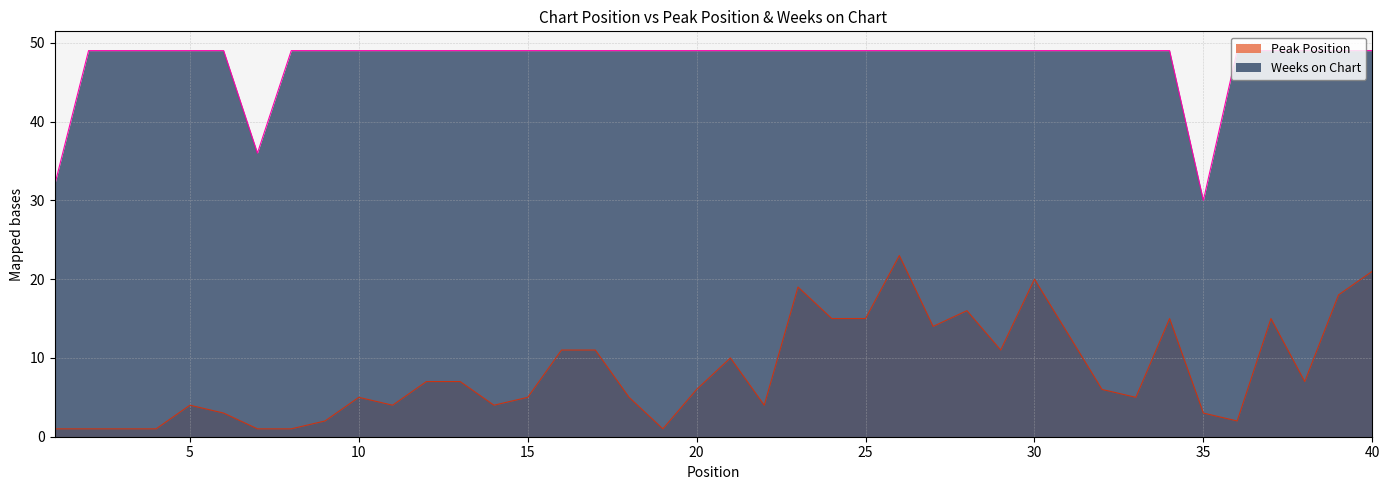

What is the total value across all series at 36?

51